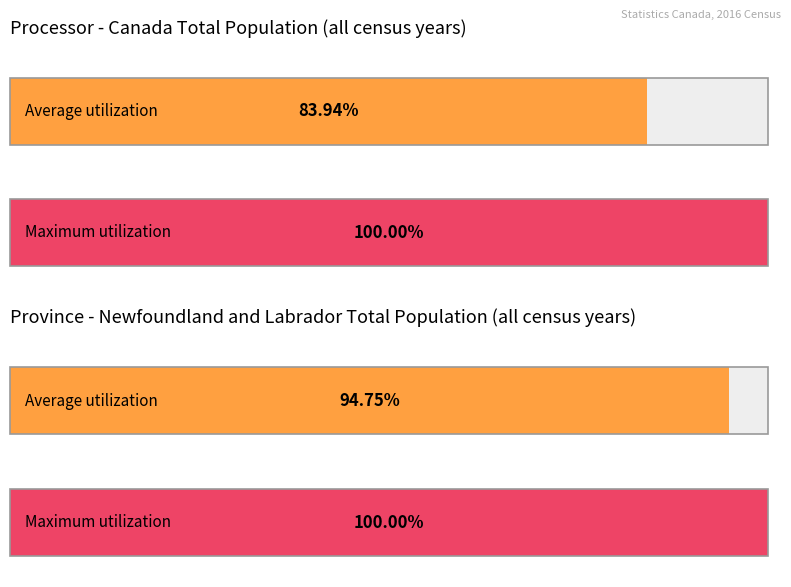

Is it true that NL Total Population equals 568474 at 1991?

True